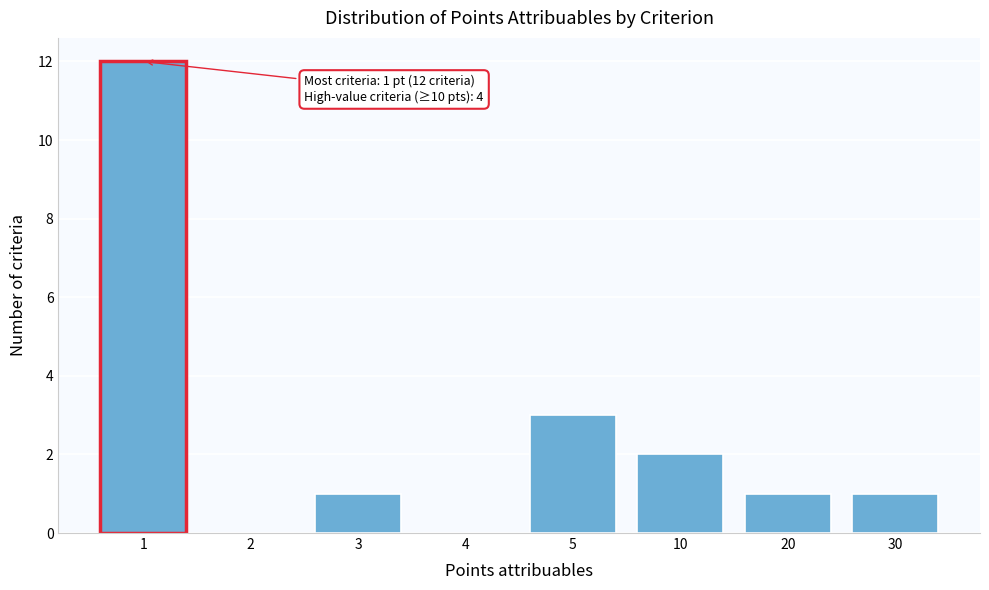

Reading left to right, transcribe all the data shown in this chart.

1=12	2=0	3=1	4=0	5=3	10=2	20=1	30=1